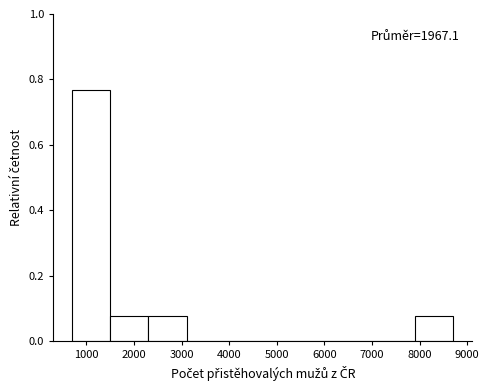

Over which range of the x-axis is the bar tallest?

700 to 1500